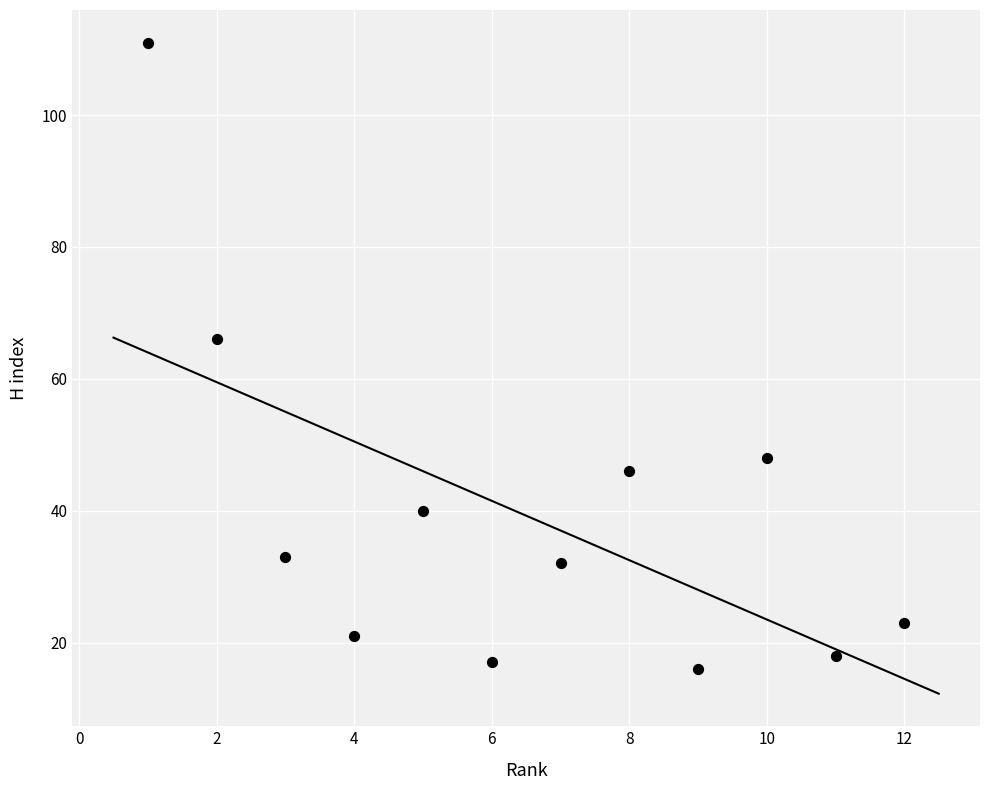

What is the average X value?

6